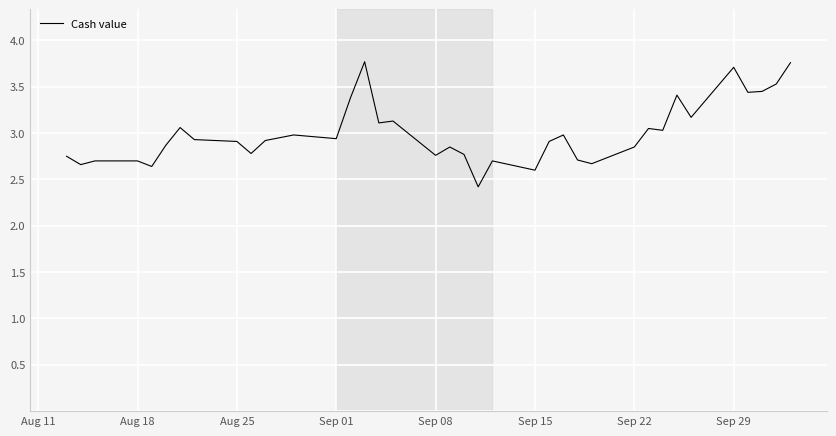

What is the smallest value displayed?

2.4